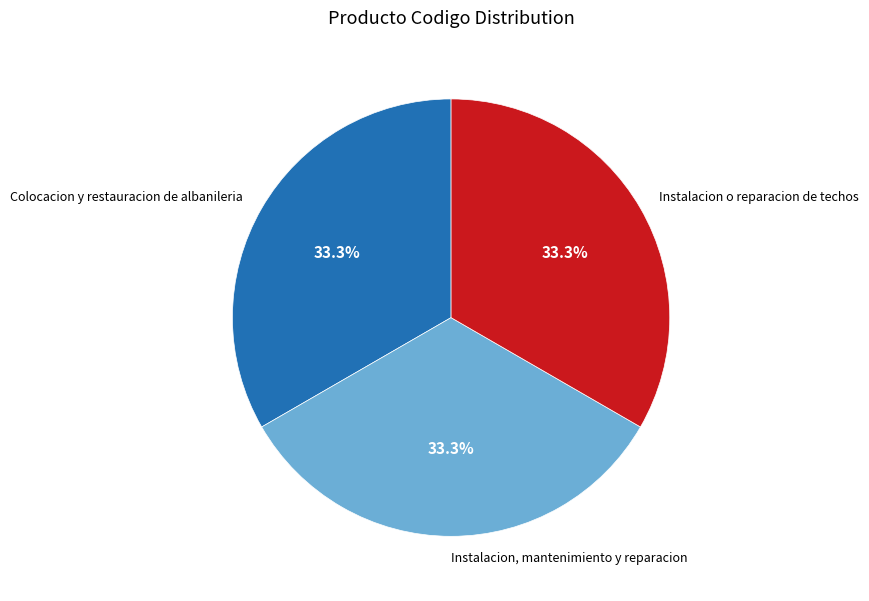

What is the ratio of the value at Instalacion o reparacion de techos to the value at Instalacion, mantenimiento y reparacion?

1.0